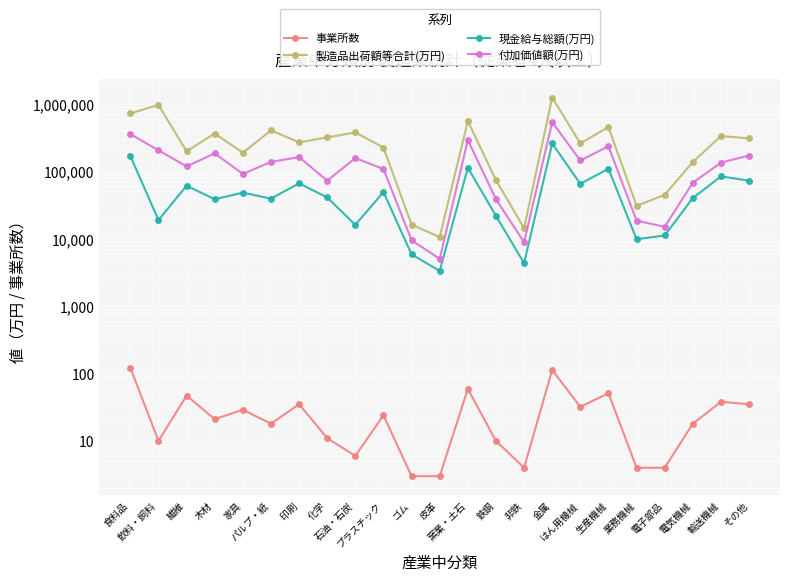

Which has a higher value, 鉄鋼 or 皮革?

鉄鋼